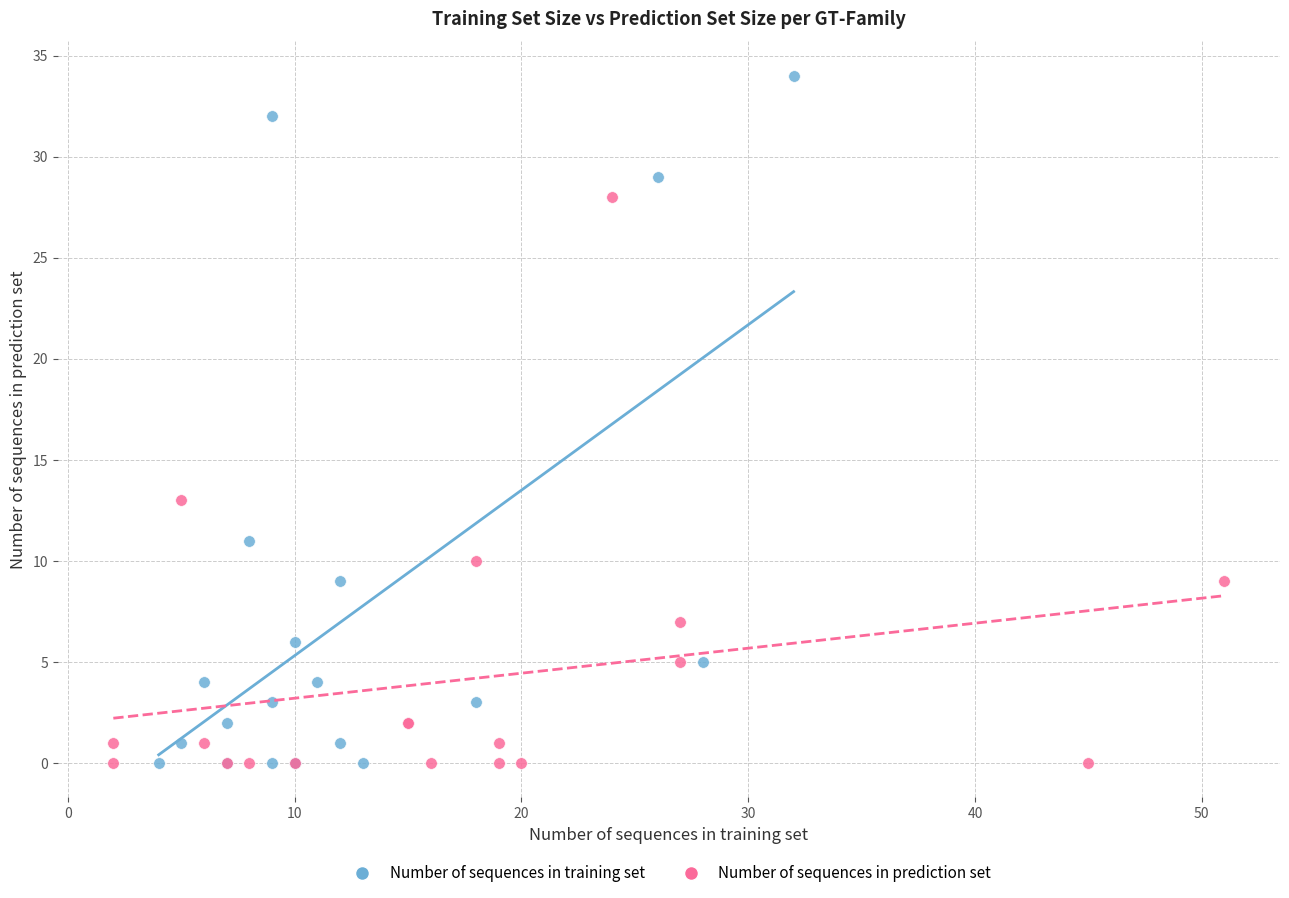

Which series has the widest spread of Y values?

Number of sequences in training set